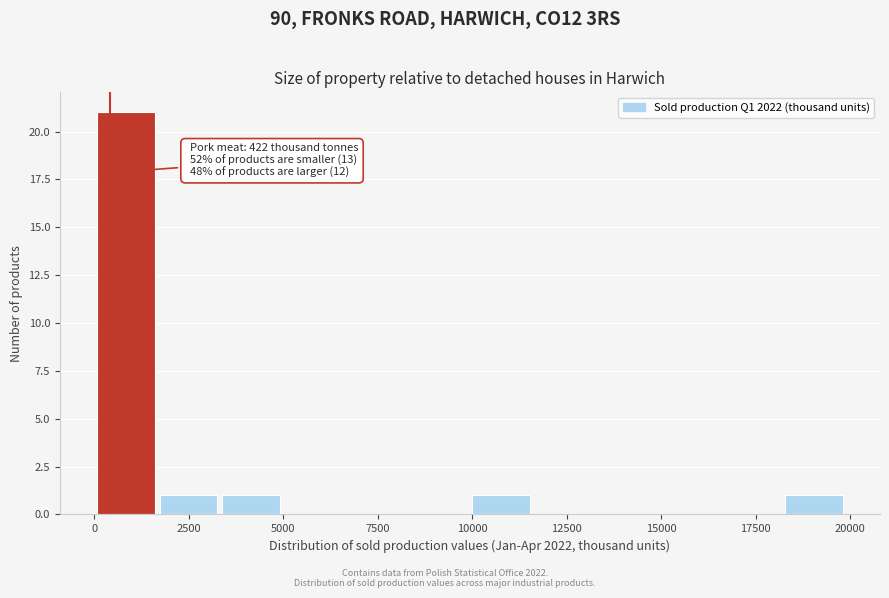

Around what value on the x-axis is the tallest bar? Give the approximate position of its centre, as read against the axis.

1000